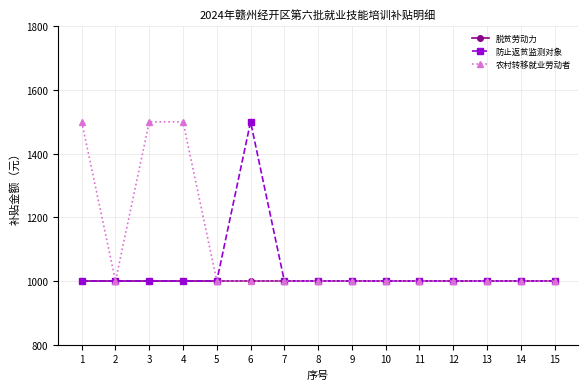

Which series changed the most between 5 and 6?

防止返贫监测对象